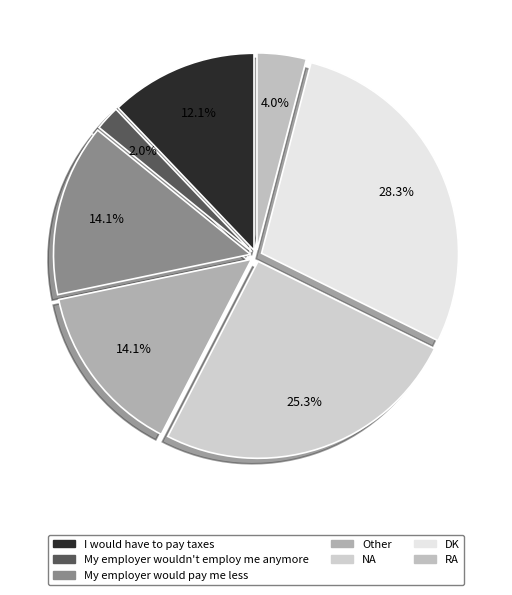

Does RA account for over 50% of the chart?

No